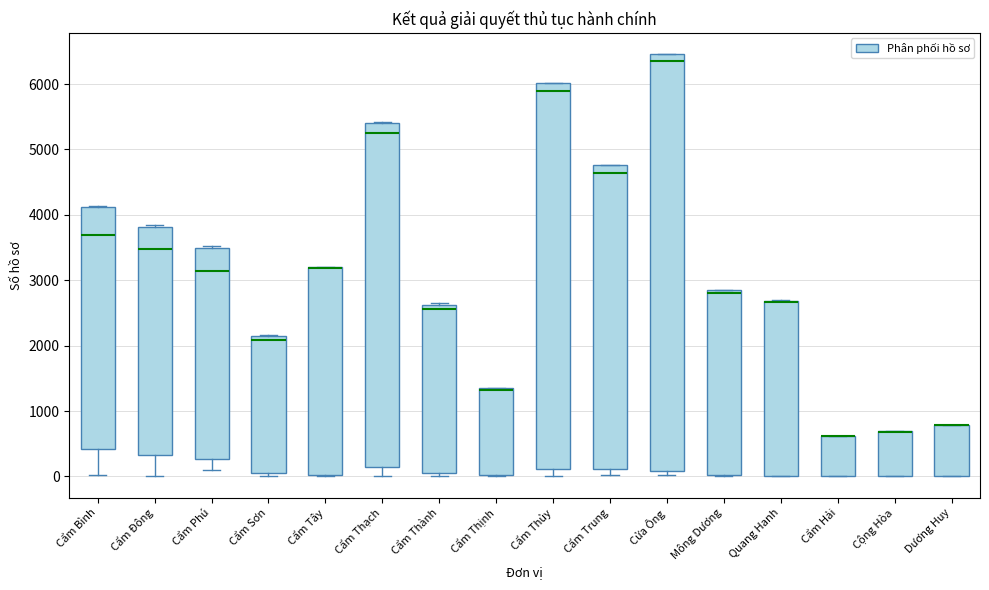

Which box is the tallest, from its lower edge to its upper edge?

Cửa Ông